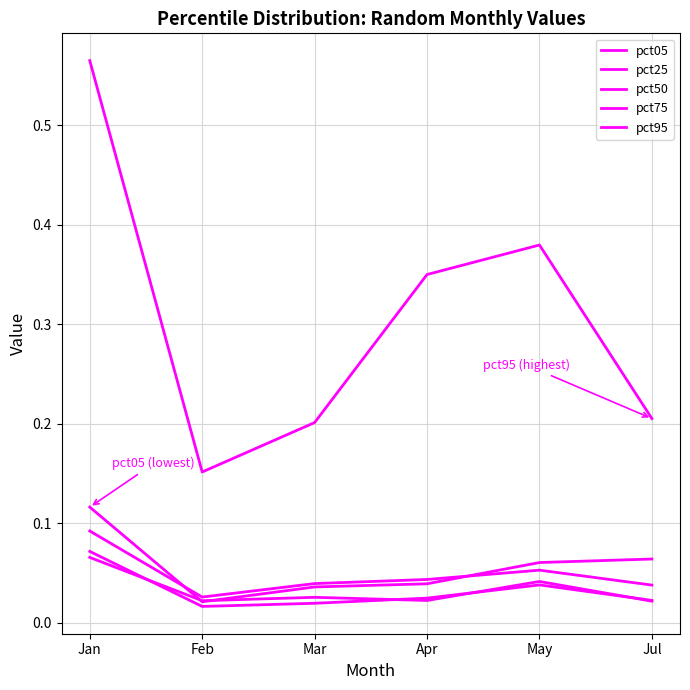

Does the chart display data point markers on the line(s)?

No